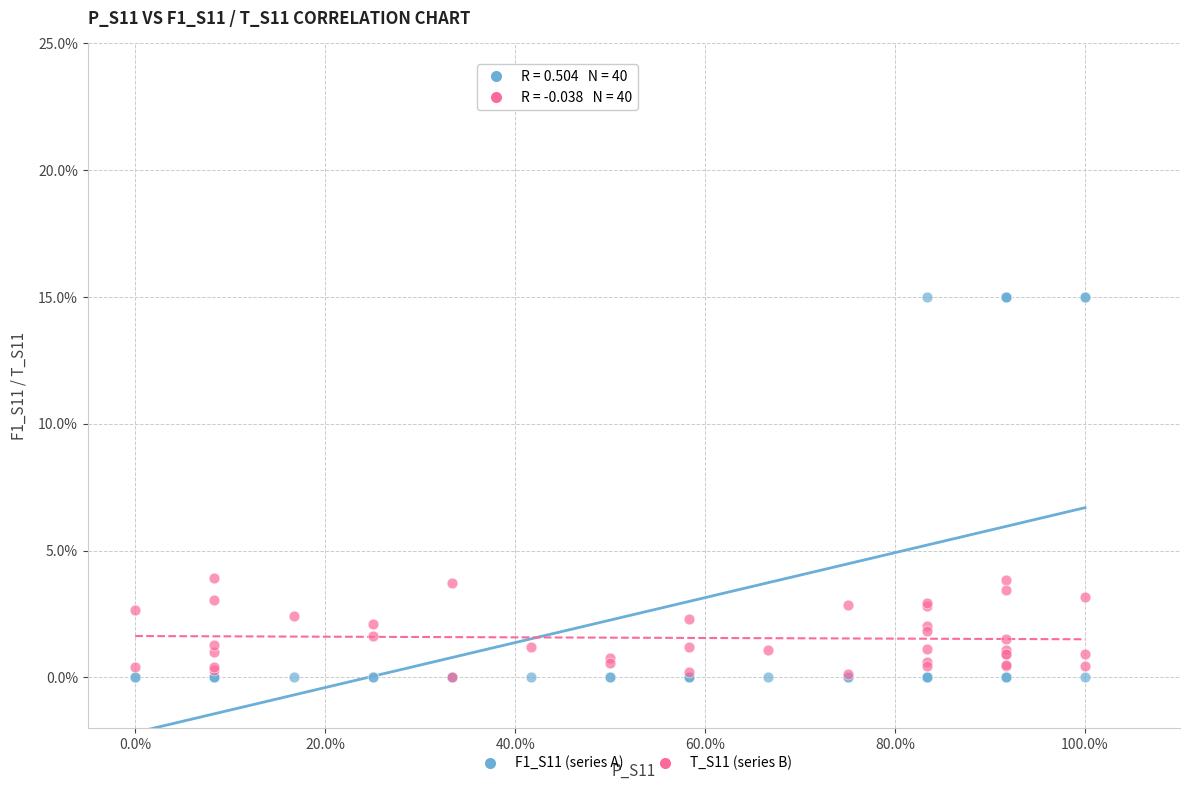

Which series has the widest spread of Y values?

F1_S11 (series A)